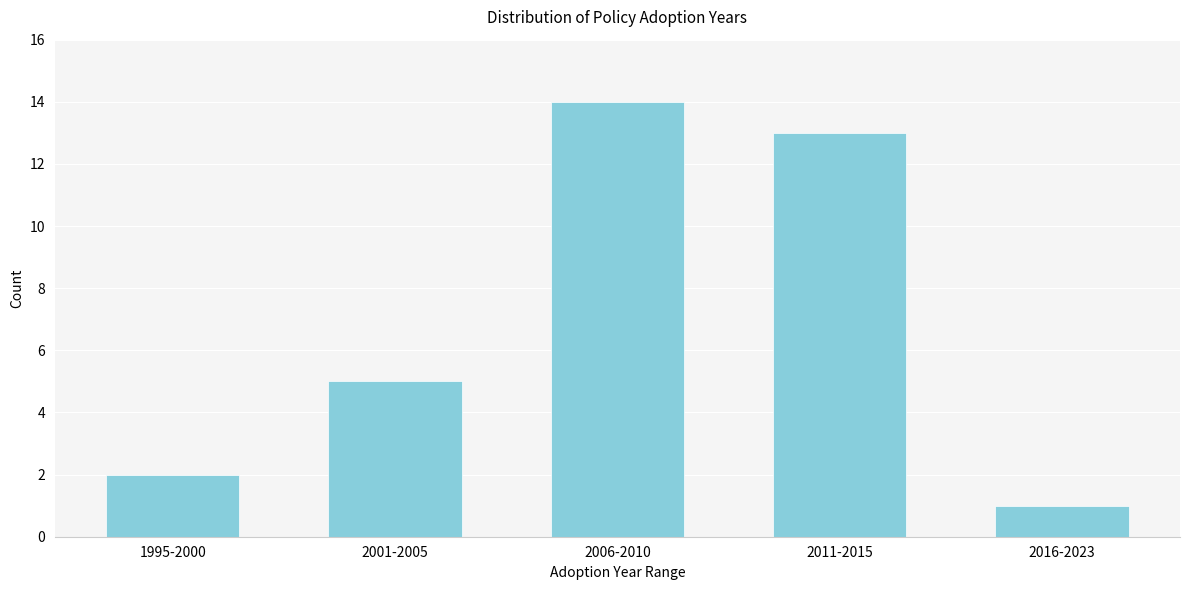

Reading left to right, transcribe all the data shown in this chart.

1995-2000=2	2001-2005=5	2006-2010=14	2011-2015=13	2016-2023=1